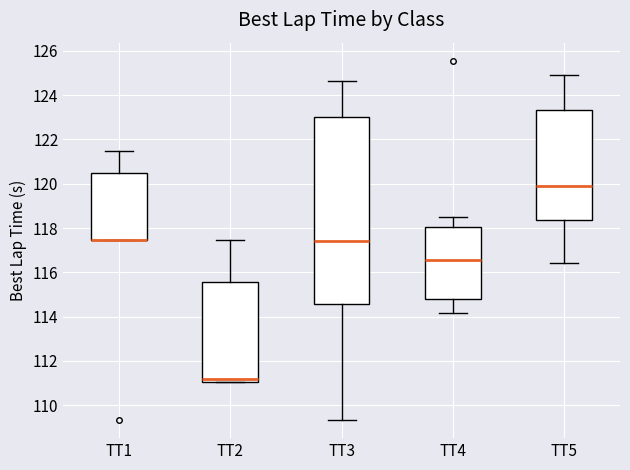

Reading left to right, read every box against the y-axis: the position of its median line, the range the box covers, and the ends of its whiskers. The values are not printed on the chart, so give them approximately, as read against the axis.

TT1: median 117.4 (drawn on the box's lower edge), box 117.4 to 120.4, whiskers 117.4 to 121.4
TT2: median 111.2, box 111.0 to 115.6, whiskers 111.0 to 117.4
TT3: median 117.4, box 114.6 to 123.0, whiskers 109.4 to 124.6
TT4: median 116.6, box 114.8 to 118.0, whiskers 114.2 to 118.6
TT5: median 119.8, box 118.4 to 123.4, whiskers 116.4 to 125.0